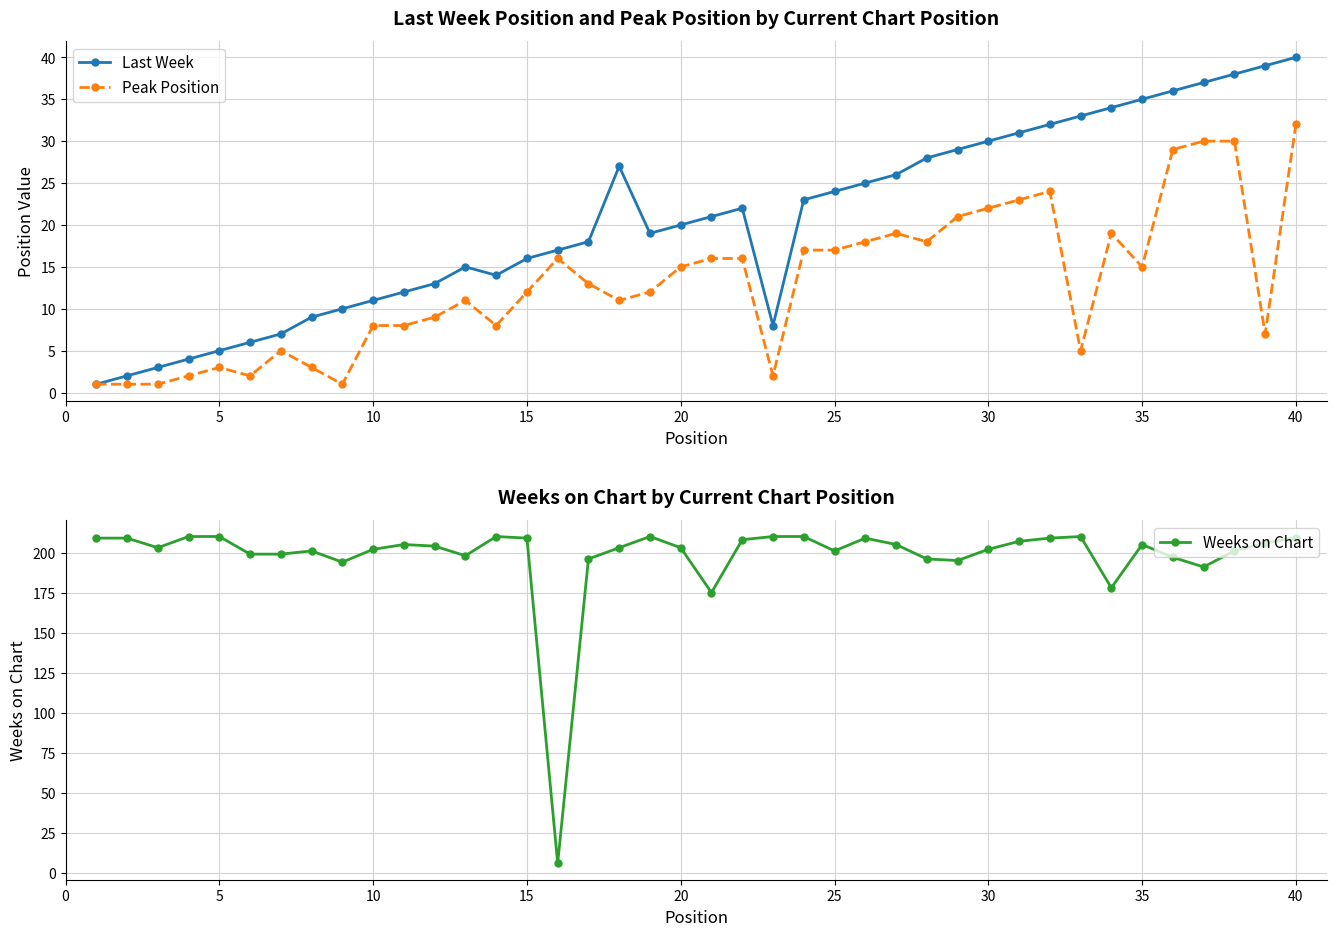

Reading left to right, extract all data points from this chart.

Last Week: 1	2	3	4	5	6	7	9	10	11	12	13	15	14	16	17	18	27	19	20	21	22	8	23	24	25	26	28	29	30	31	32	33	34	35	36	37	38	39	40
Peak Position: 1	1	1	2	3	2	5	3	1	8	8	9	11	8	12	16	13	11	12	15	16	16	2	17	17	18	19	18	21	22	23	24	5	19	15	29	30	30	7	32
Weeks on Chart: 209	209	203	210	210	199	199	201	194	202	205	204	198	210	209	6	196	203	210	203	175	208	210	210	201	209	205	196	195	202	207	209	210	178	205	197	191	201	206	209